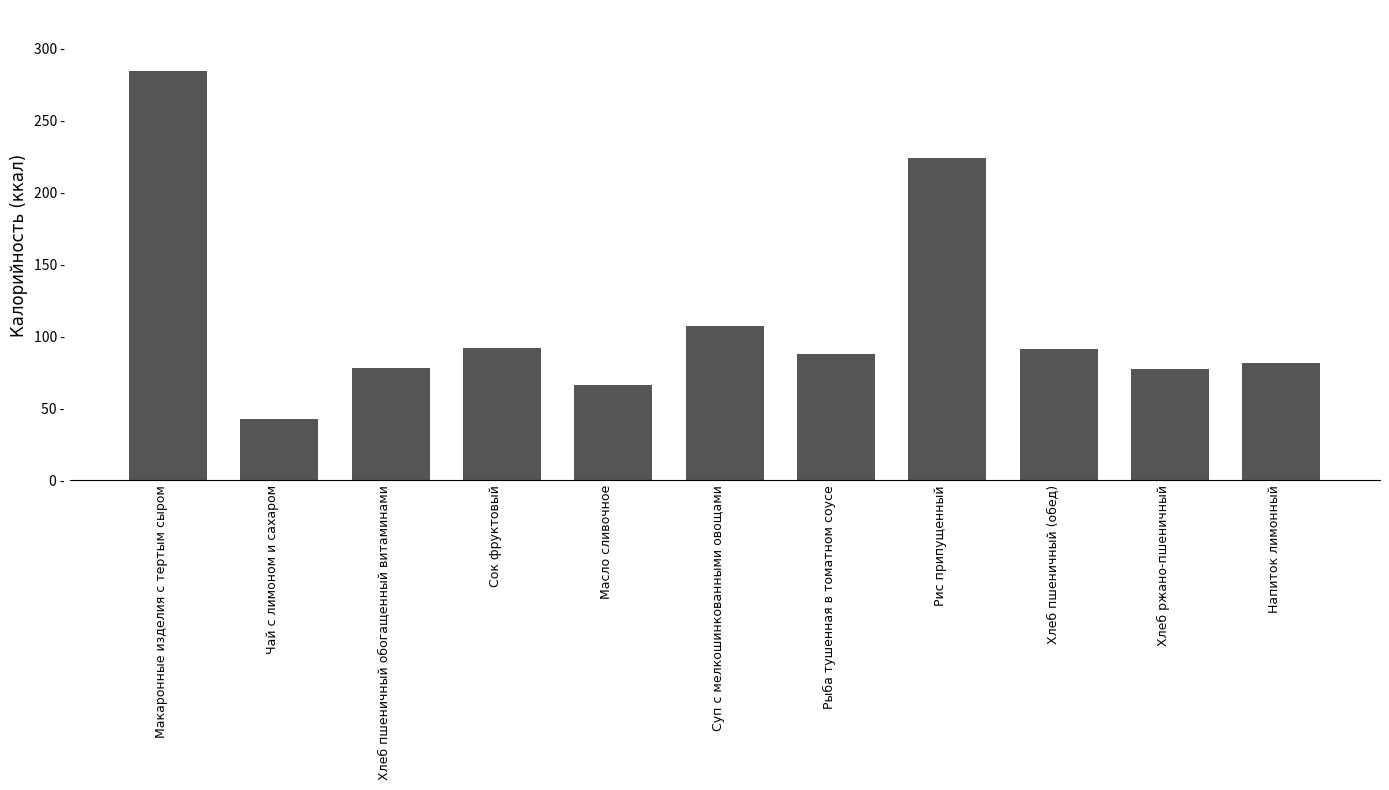

What is the minimum value shown in the chart?

42.3